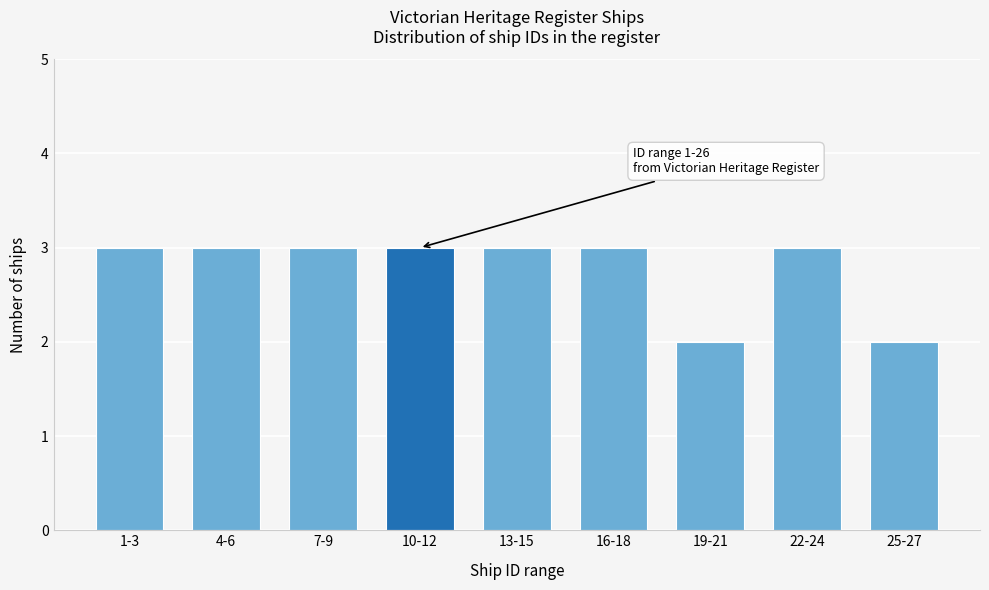

Reading left to right, transcribe all the data shown in this chart.

3	3	3	3	3	3	2	3	2